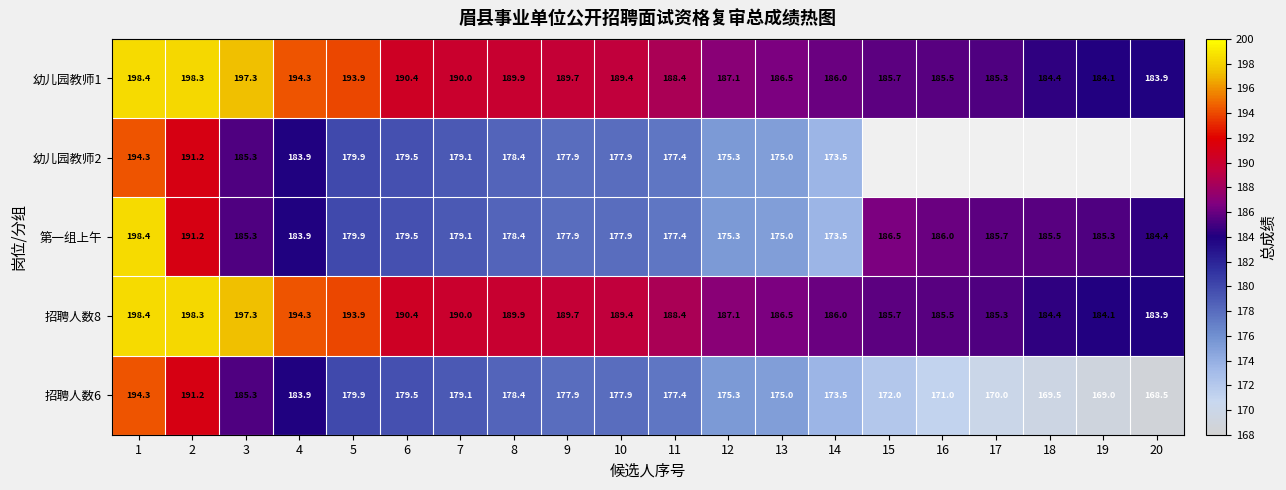

What is the sum of the 第一组上午 values at 19 and 14?

358.8